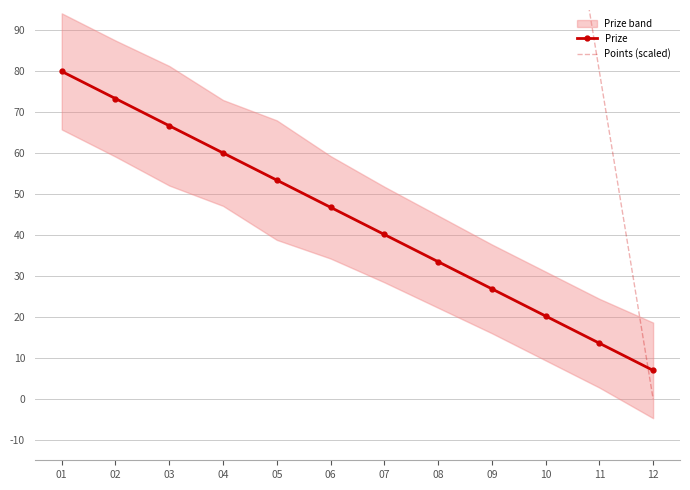

After their last crossing, which series has the higher values: Points (scaled) or Prize?

Prize